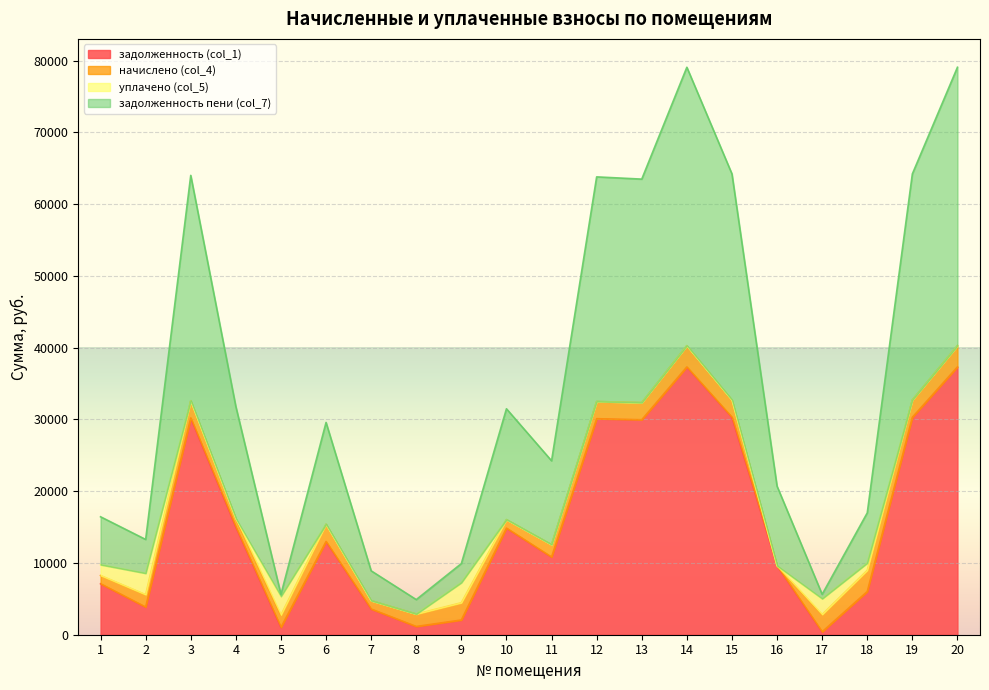

What is the total value across all series at 20?

79087.8